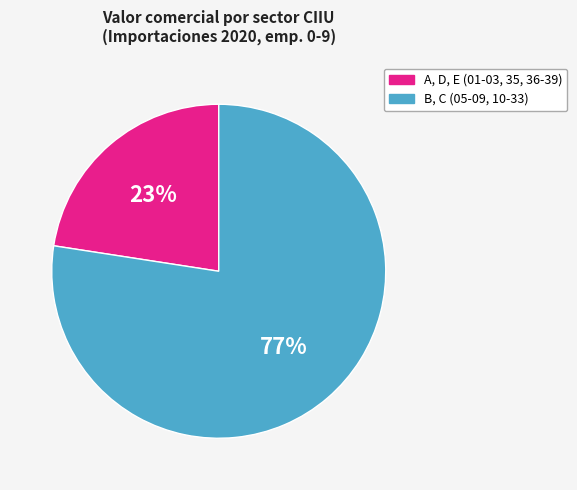

How many slices are in this pie chart?

2